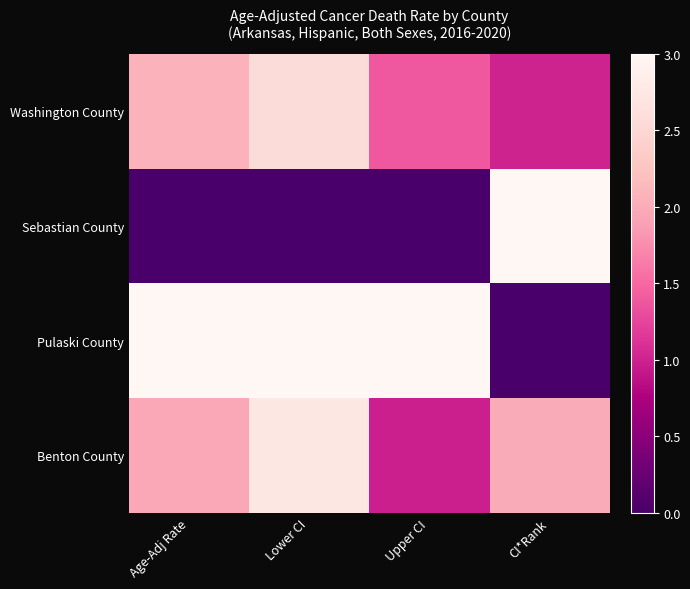

Between Age-Adj Rate and Lower CI, which is larger?

Lower CI